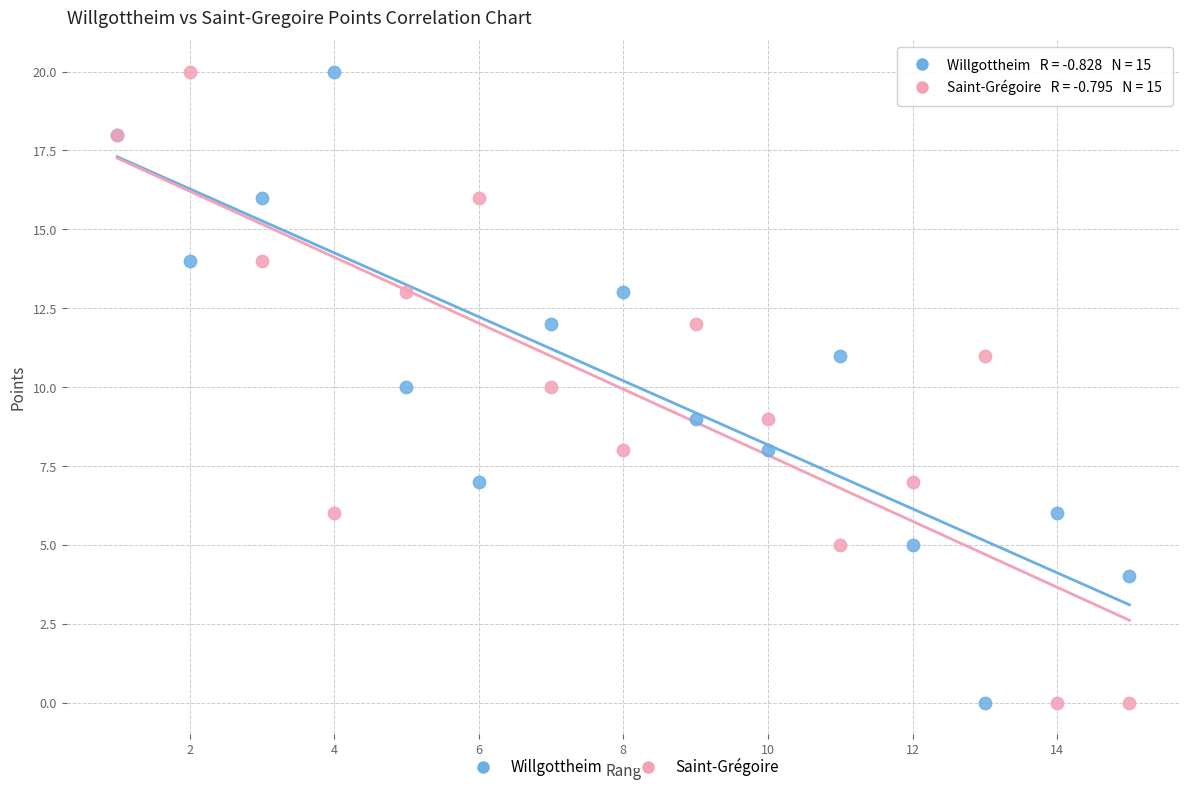

What is the X range (max minus min) for the scatter plot?

14